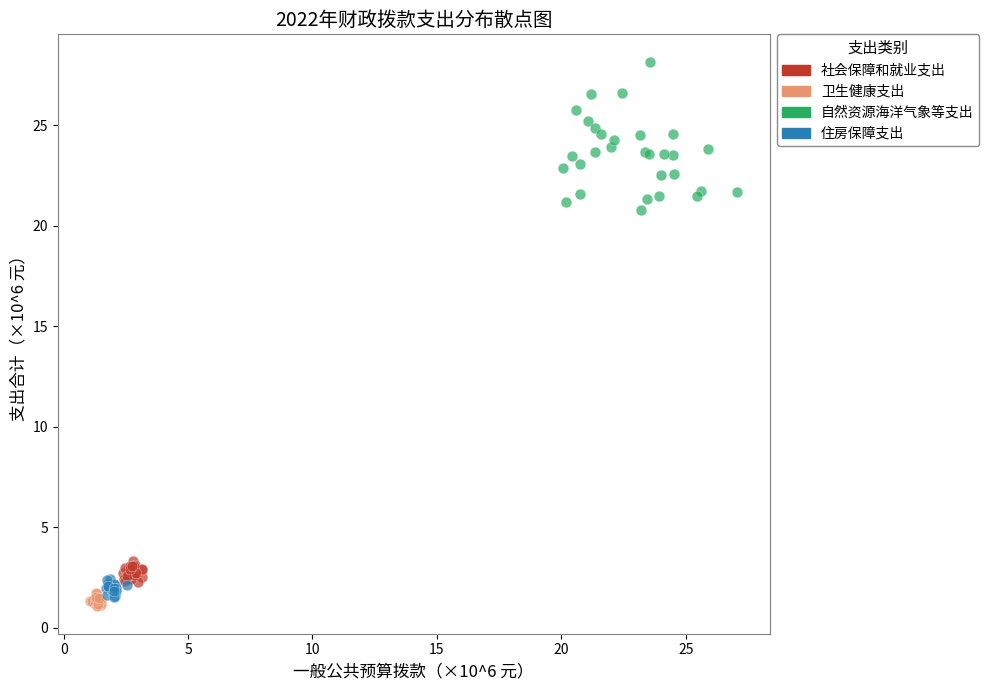

Which series contains the highest Y value?

自然资源海洋气象等支出